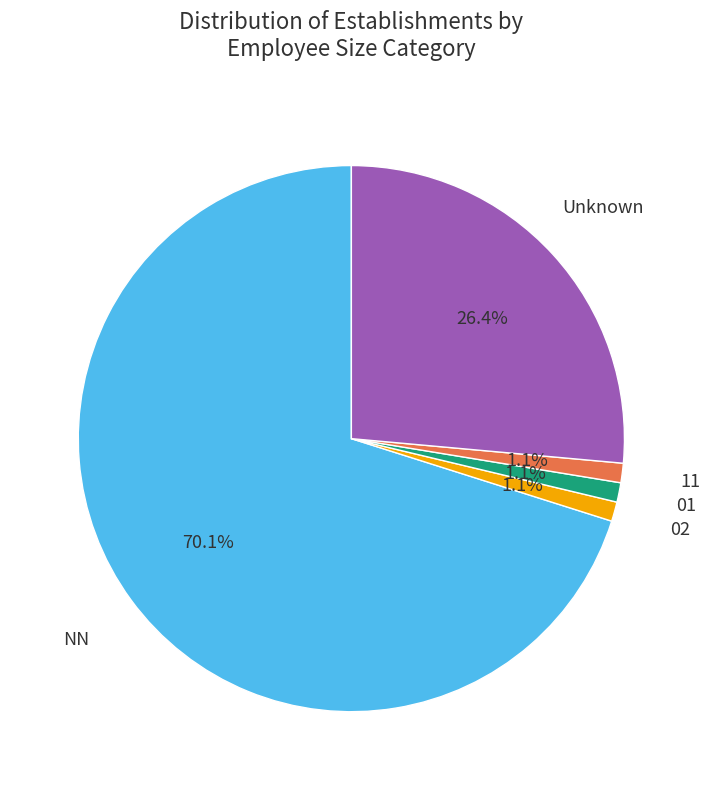

Which category has the biggest portion of the pie?

NN